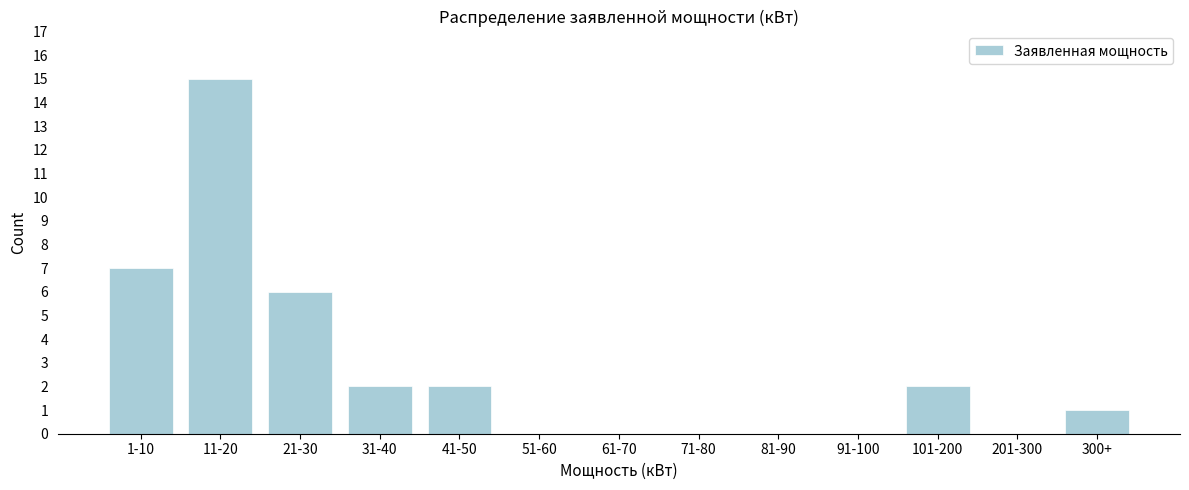

Reading left to right, list all the values displayed in this chart.

1-10=7	11-20=15	21-30=6	31-40=2	41-50=2	51-60=0	61-70=0	71-80=0	81-90=0	91-100=0	101-200=2	201-300=0	300+=1